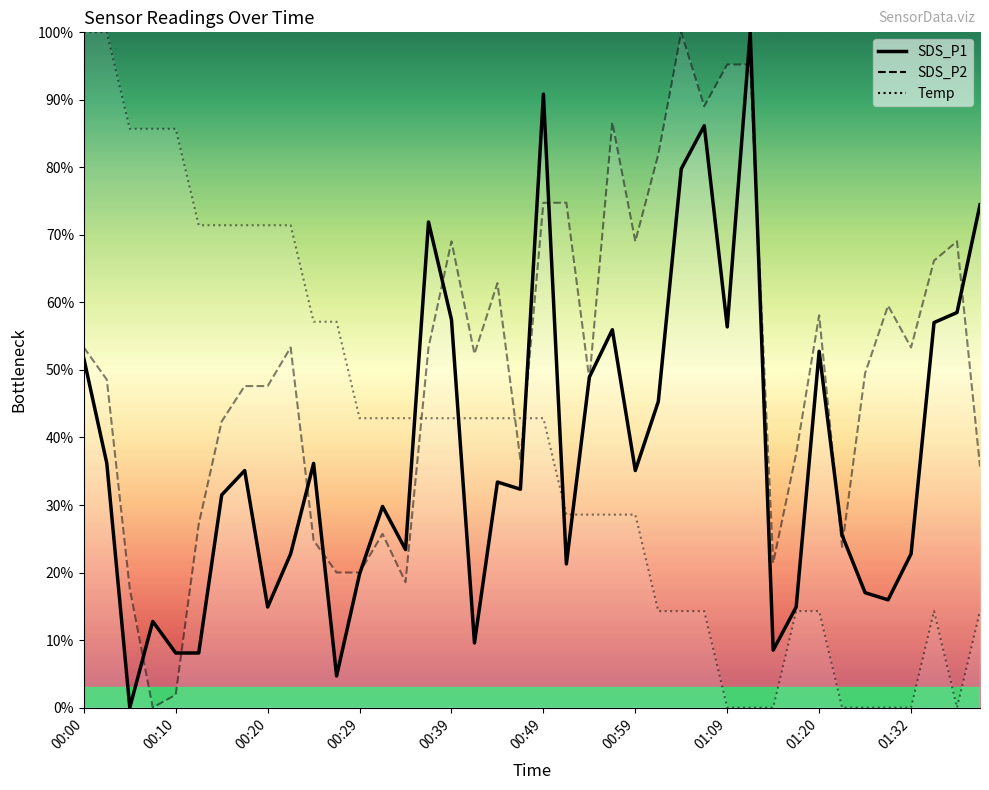

What is the label of the 14th point from the left?

00:32